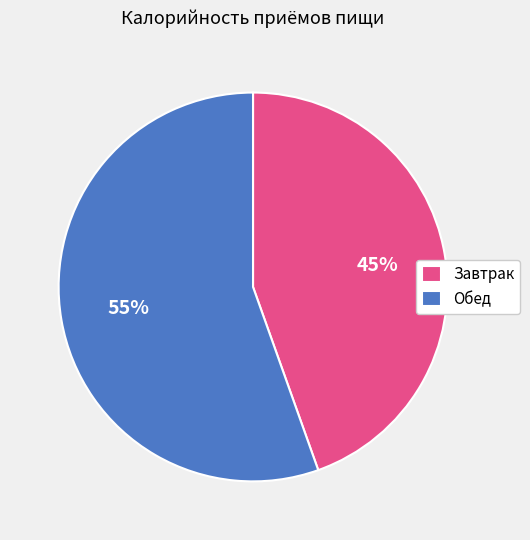

Which slice represents more than half of the pie?

Обед